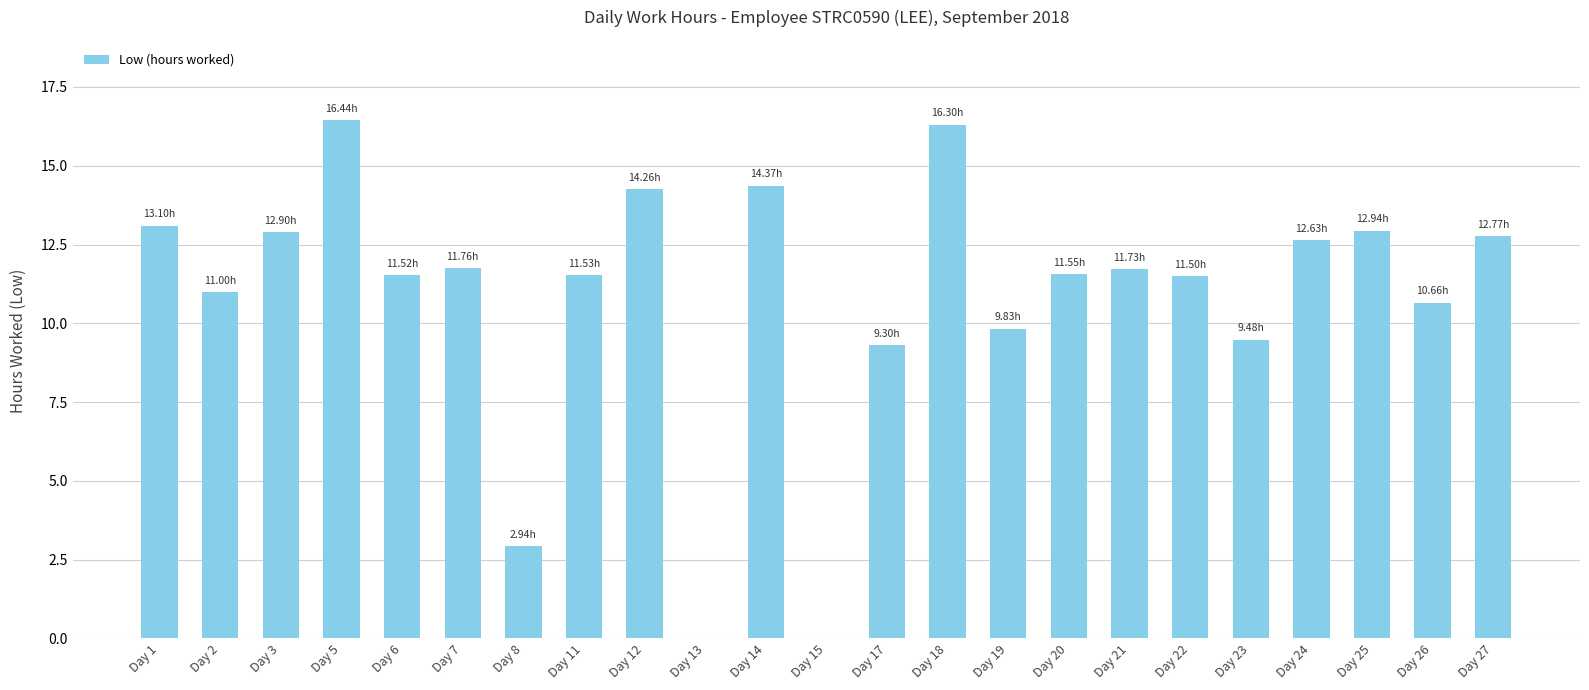

Where does the data first go above 11?

Day 1